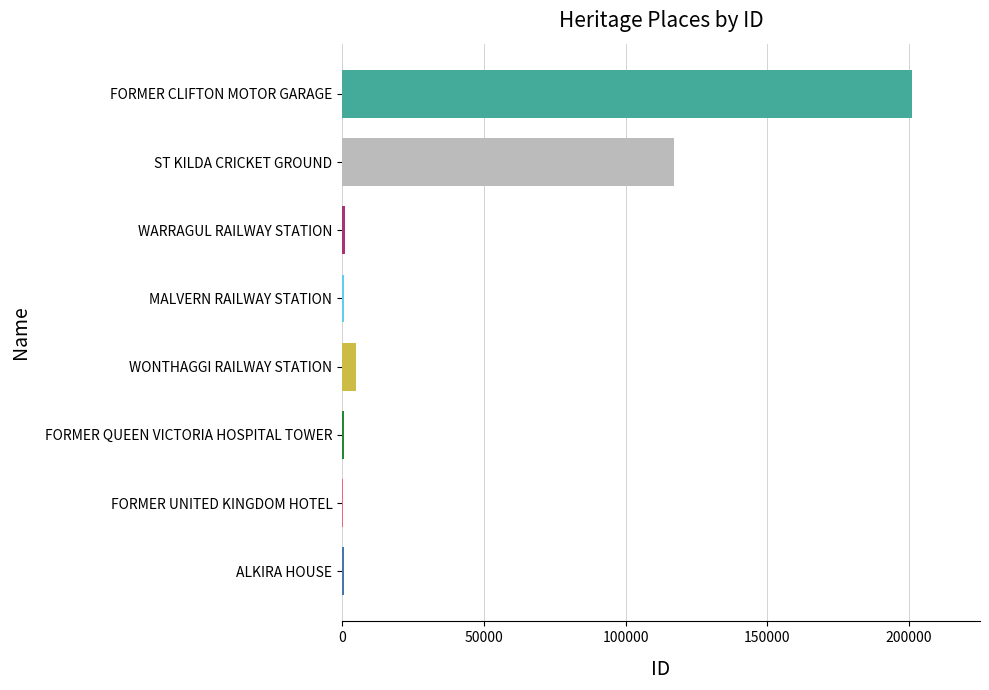

What is the maximum value shown in the chart?

200965